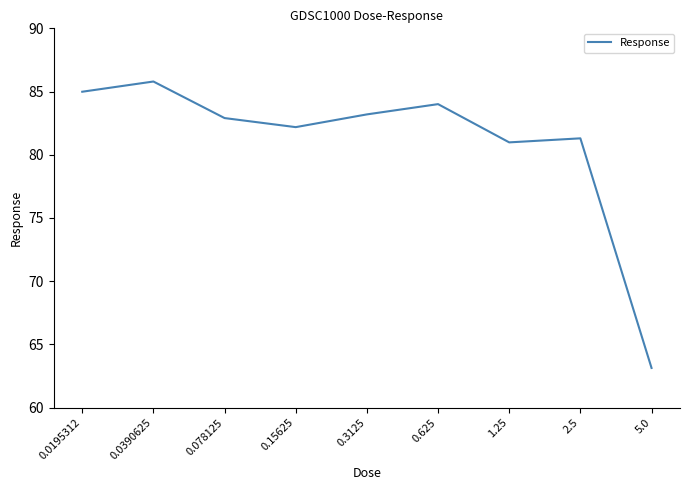

What value does the data have at 2.5?

81.3